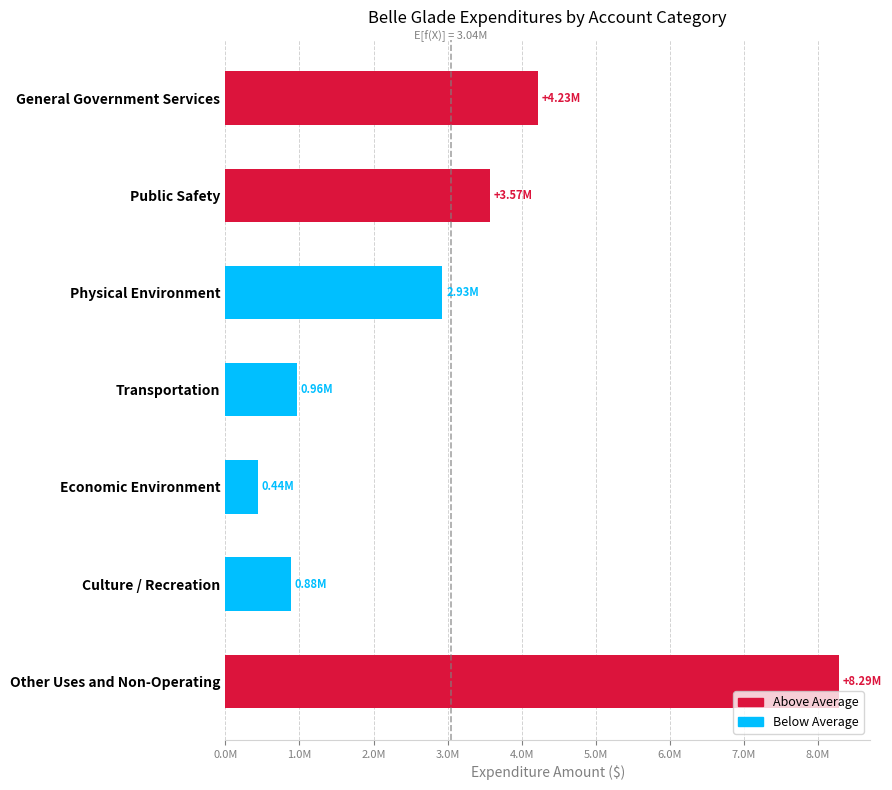

List the labels in order of value, largest first.

Other Uses and Non-Operating, General Government Services, Public Safety, Physical Environment, Transportation, Culture / Recreation, Economic Environment